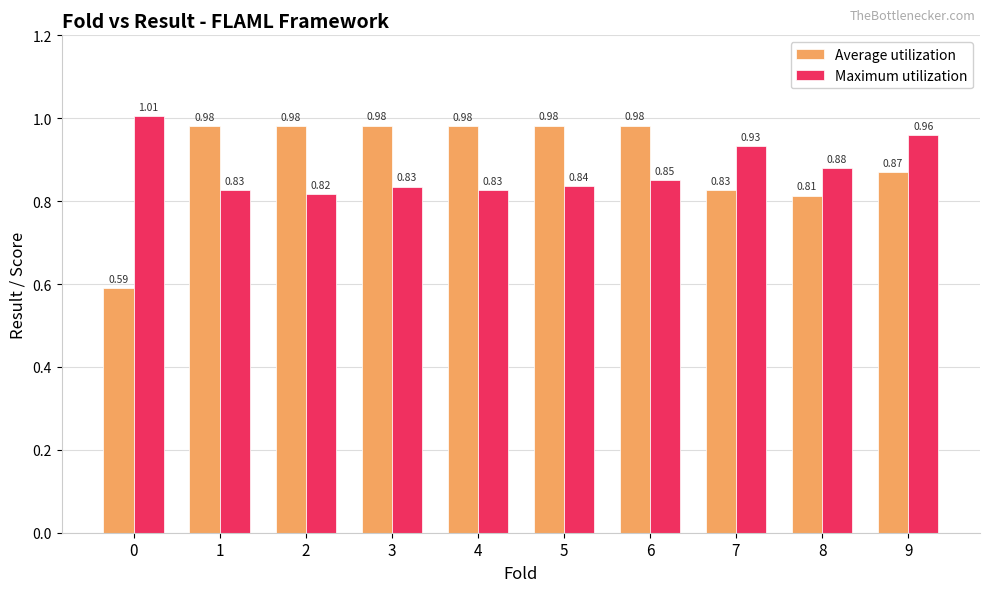

What is the difference between the maximum and minimum values in the Maximum utilization series?

0.2